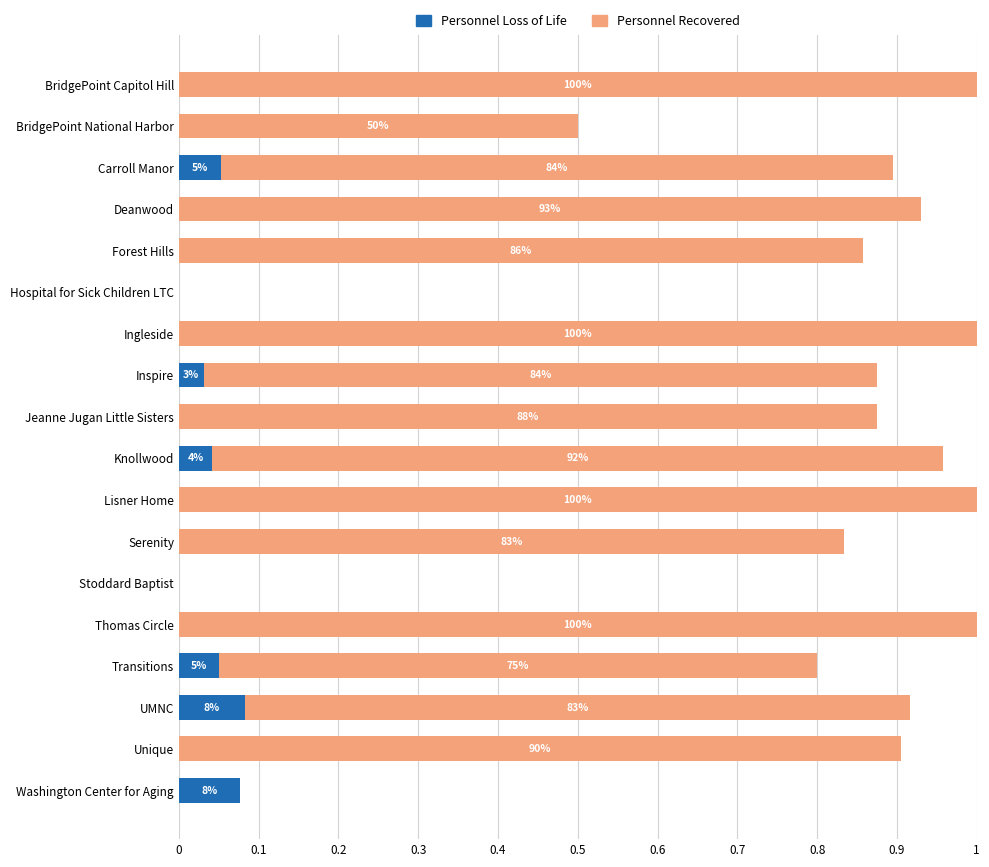

What are all the series names shown in the legend?

Personnel Loss of Life, Personnel Recovered